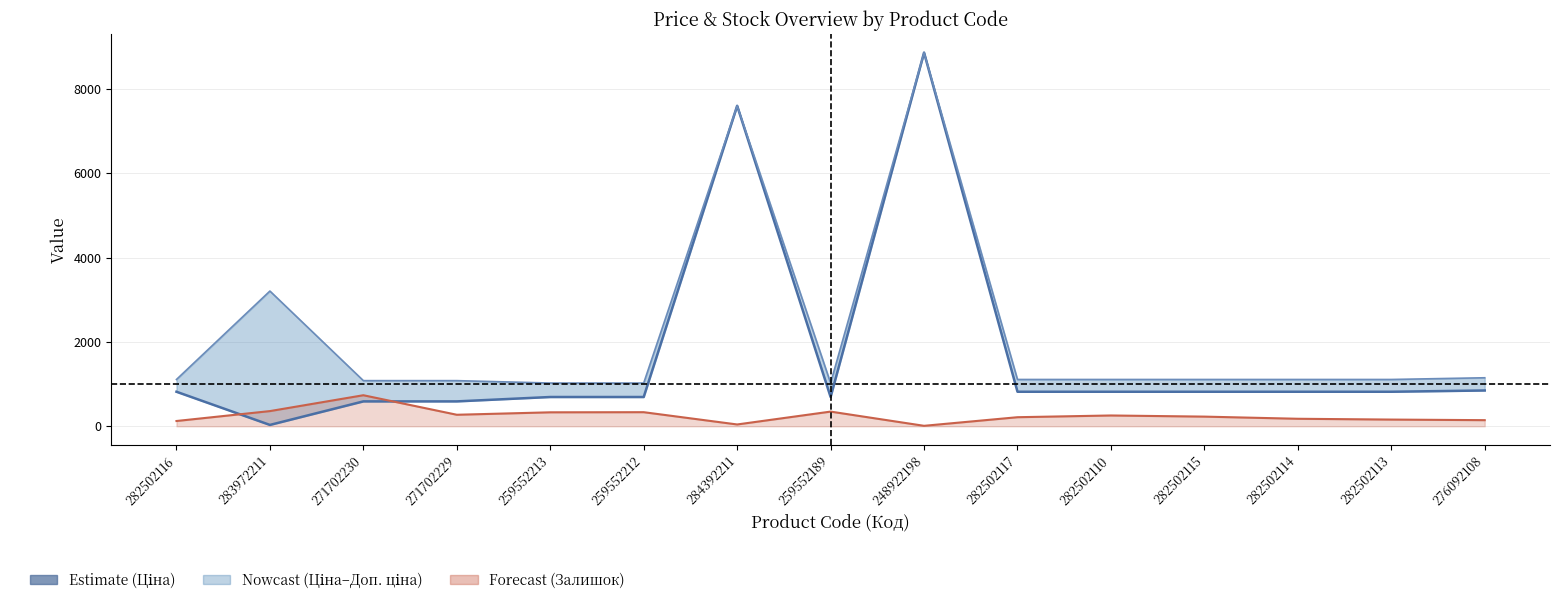

True or false: Залишок and Доп. ціна intersect in this chart.

False